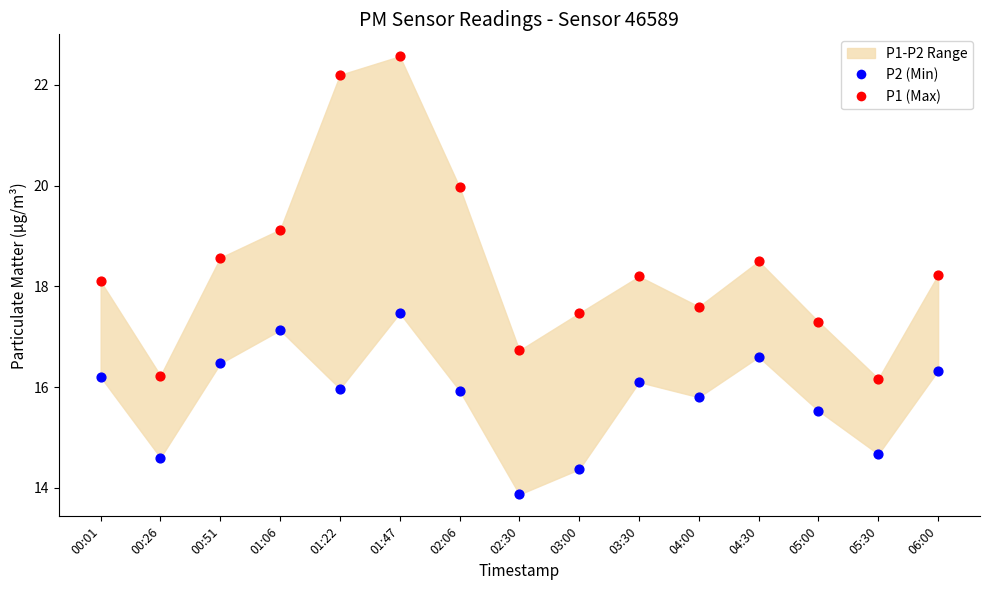

Across all series, what Y value is closest to 18?

18.1